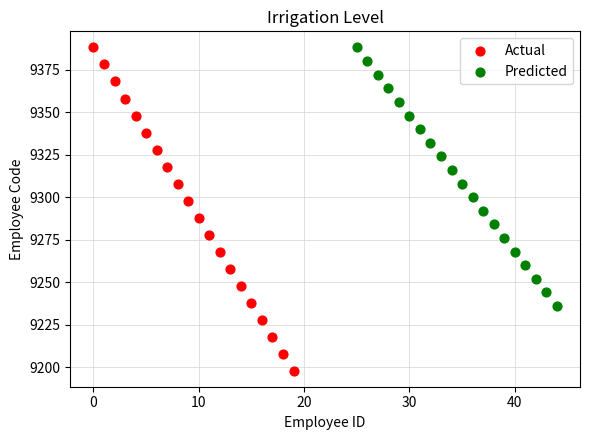

Which series reaches the minimum Y coordinate?

Actual